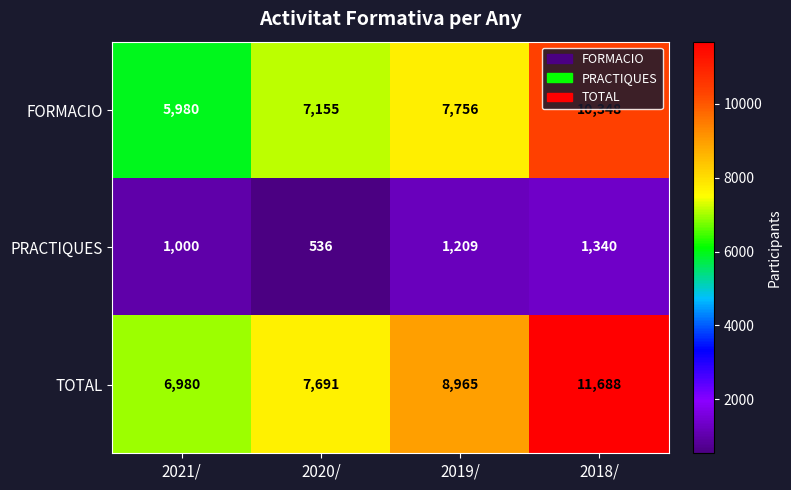

At which label does TOTAL reach its minimum?

2021/